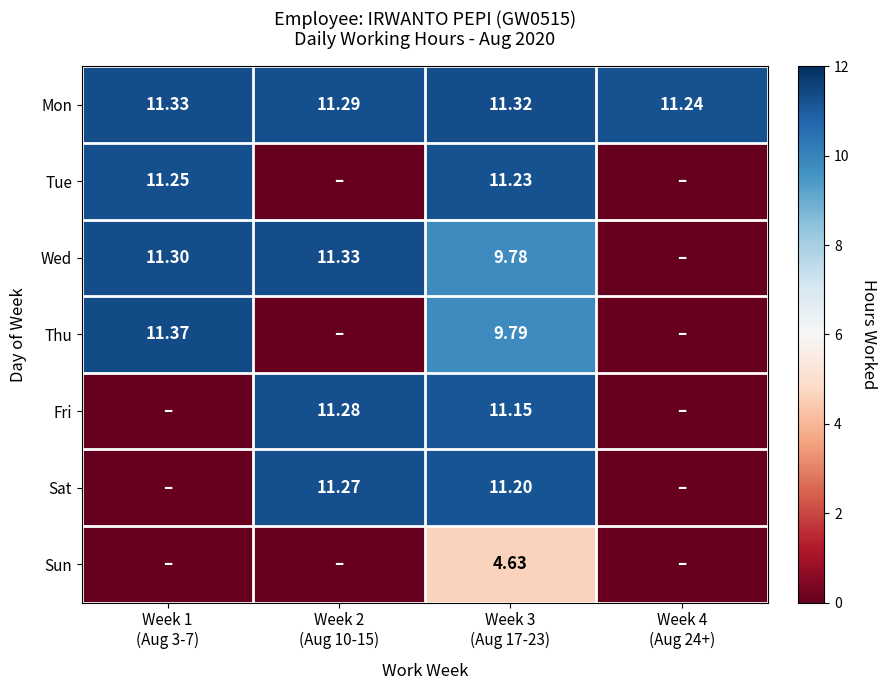

The value of Fri at Week 3 (Aug 17-23) is 11.2. True or false?

True